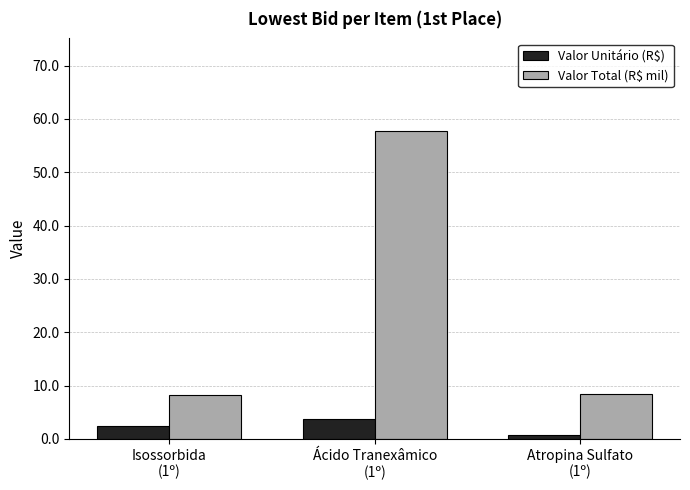

Is the value of Valor Unitário (R$) at Ácido Tranexâmico
(1º) greater than the value of Valor Total (R$ mil) at Isossorbida
(1º)?

No